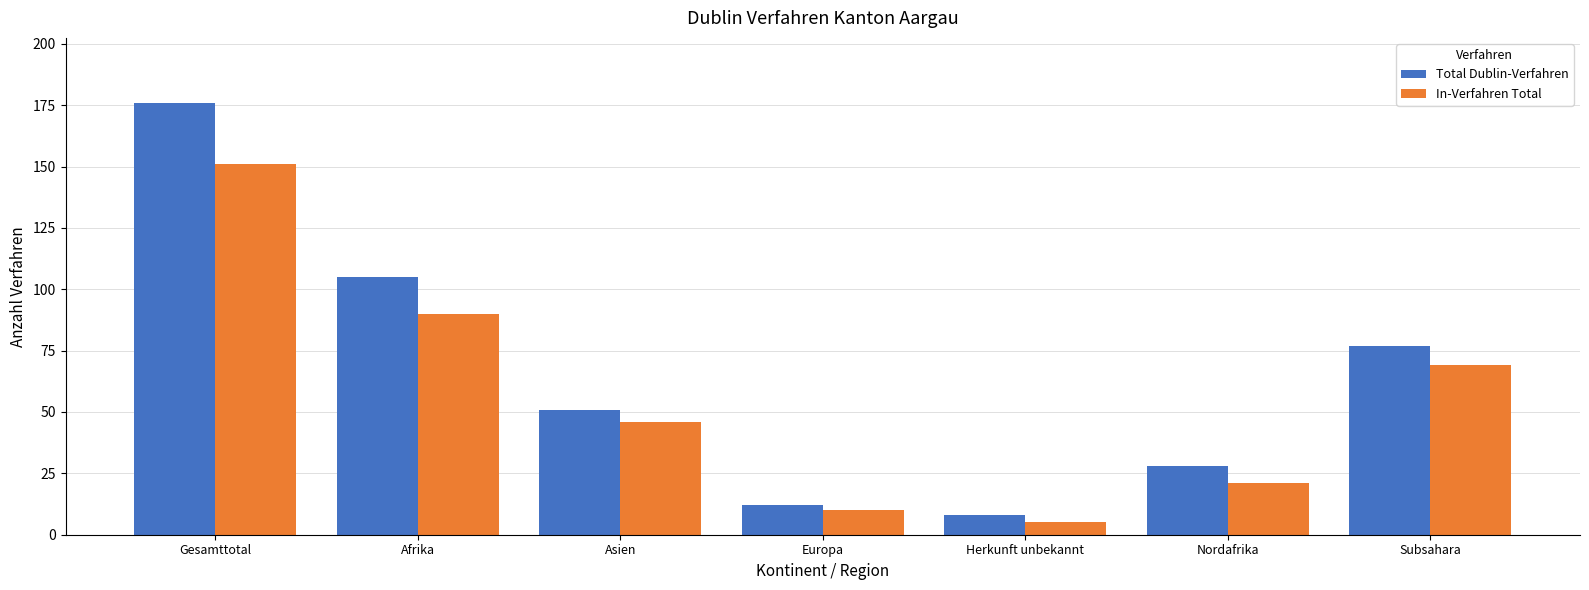

Rank the series by their maximum value, from lowest to highest.

In-Verfahren Total, Total Dublin-Verfahren